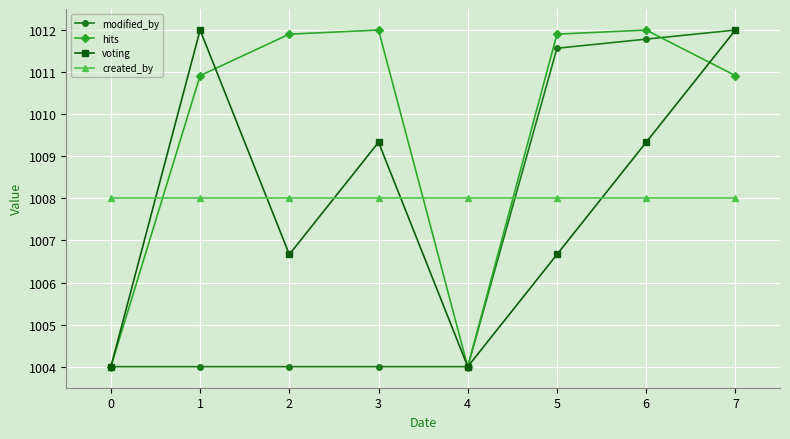

At which label does modified_by reach its peak?

7